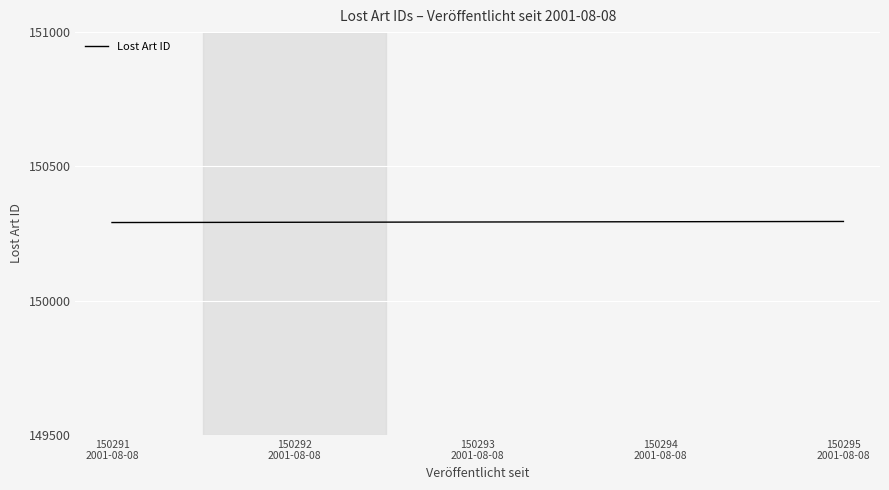

True or false: the data has more than 2 interior local peaks.

False